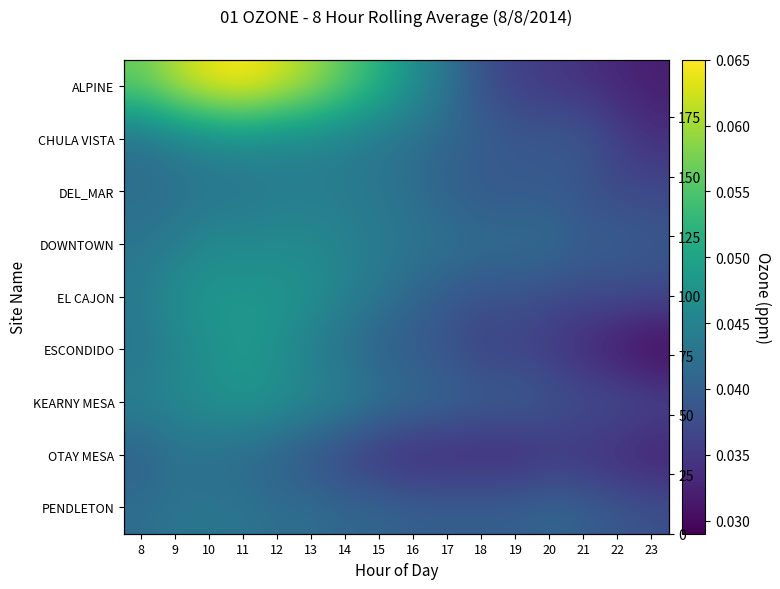

Rank the categories by OTAY MESA value from highest to lowest.

9, 10, 11, 8, 12, 13, 14, 15, 20, 21, 16, 17, 18, 19, 22, 23